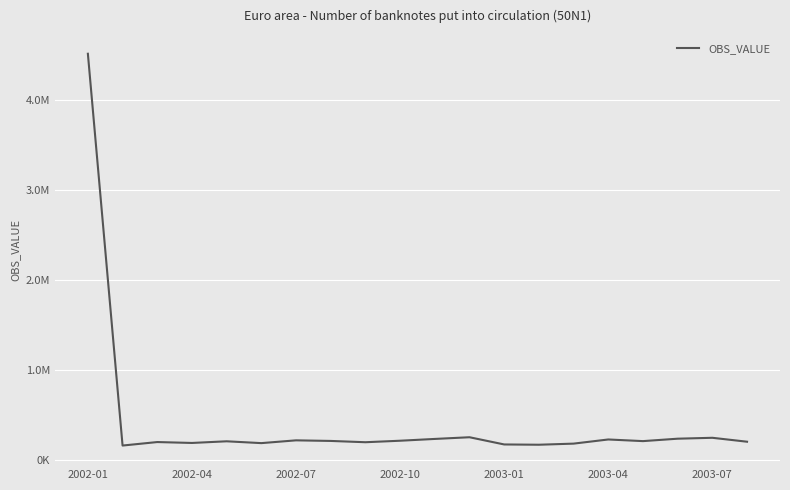

List the labels in order of value, largest first.

2002-01, 11, 18, 17, 10, 15, 2003-07, 9, 7, 16, 2003-01, 19, 2002-07, 8, 2002-10, 2003-04, 14, 12, 13, 2002-04